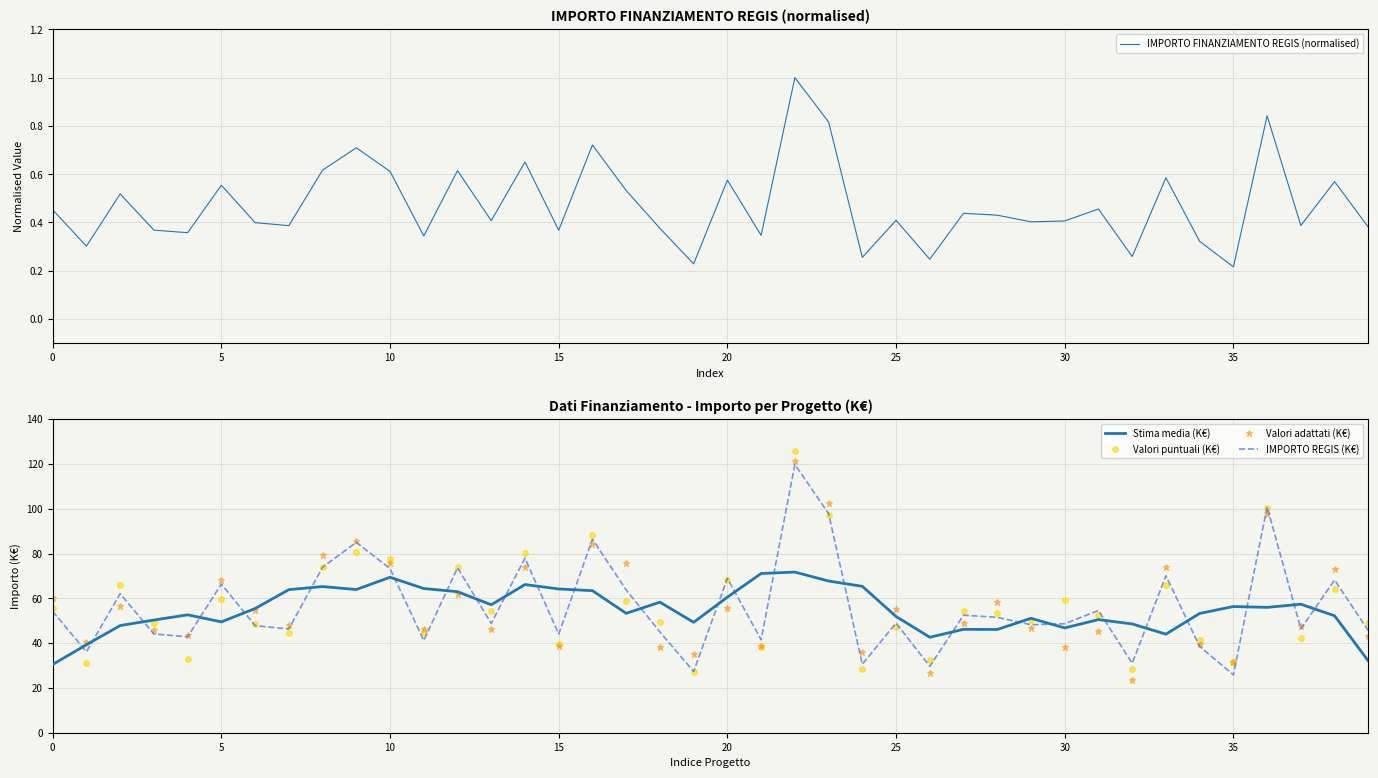

What is the approximate value of IMPORTO REGIS (K€) at 35?

25.8